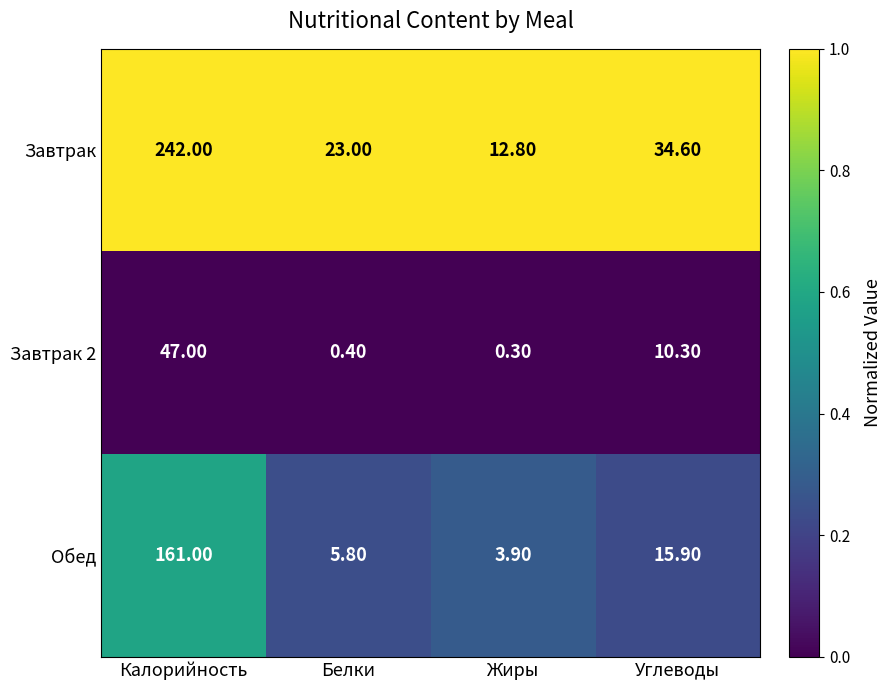

What is the difference between the second highest and minimum values in the Завтрак 2 series?

10.0